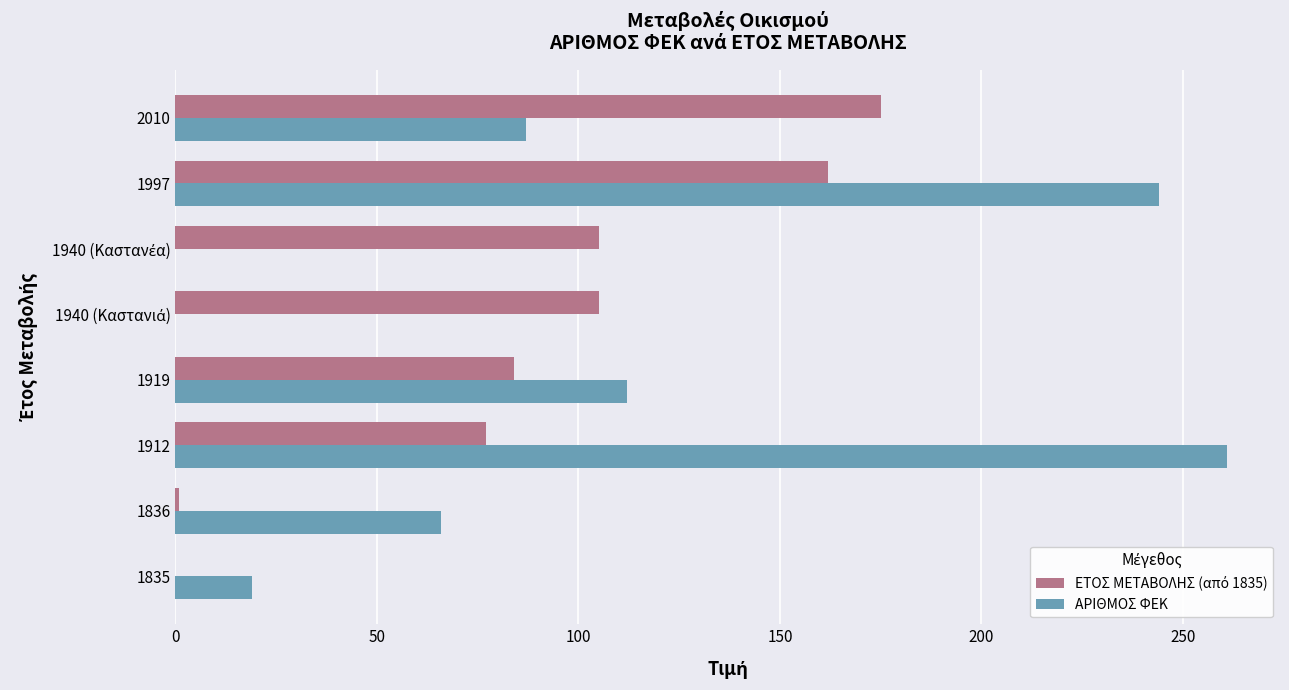

How many data points does each series have?

8